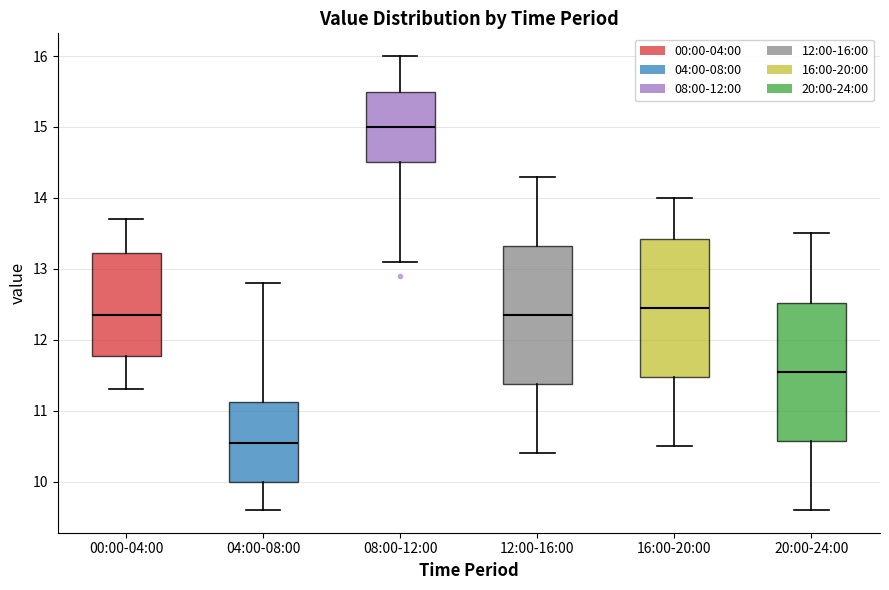

Reading left to right, transcribe this box plot: for each box, give where its median line is, the range the box spans, and where its two whiskers end, as read against the y-axis. The values are not printed on the chart, so give them approximately, as read against the axis.

00:00-04:00: median 12.4, box 11.8 to 13.2, whiskers 11.3 to 13.7
04:00-08:00: median 10.6, box 10.0 to 11.1, whiskers 9.6 to 12.8
08:00-12:00: median 15.0, box 14.5 to 15.5, whiskers 13.1 to 16.0
12:00-16:00: median 12.4, box 11.4 to 13.3, whiskers 10.4 to 14.3
16:00-20:00: median 12.5, box 11.5 to 13.4, whiskers 10.5 to 14.0
20:00-24:00: median 11.6, box 10.6 to 12.5, whiskers 9.6 to 13.5